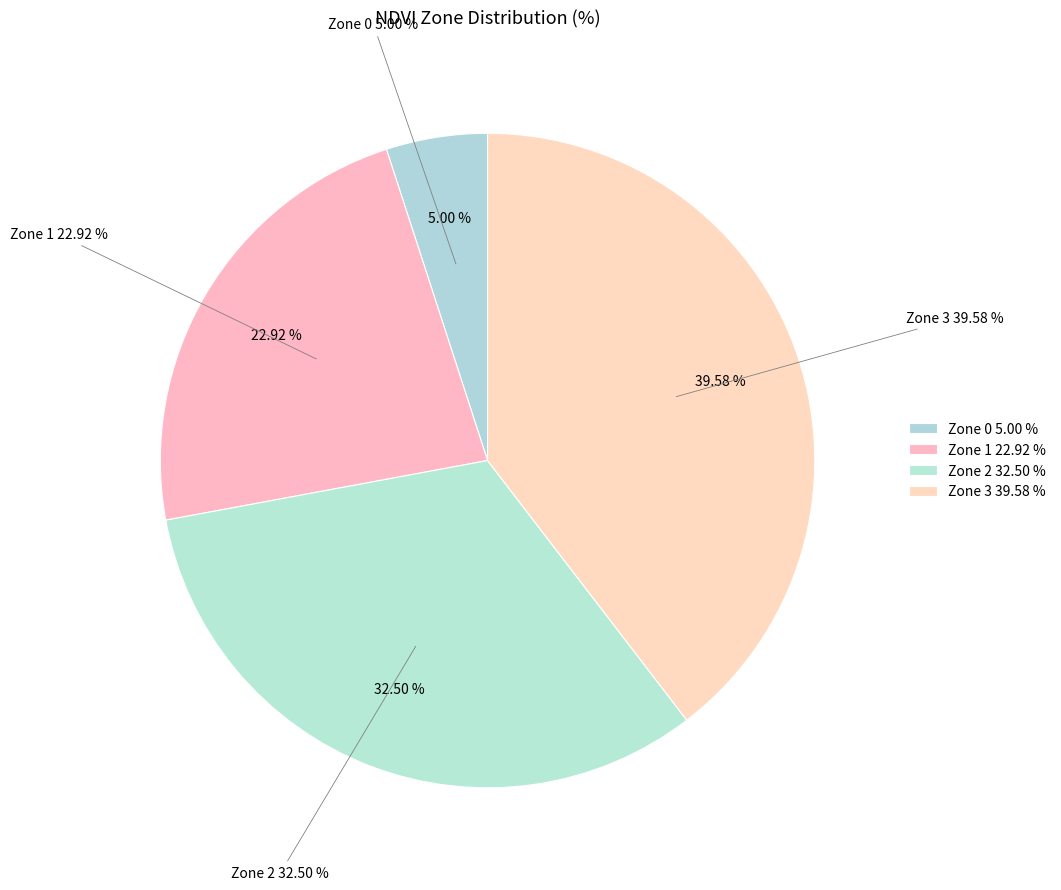

Is Zone 3 the majority of the pie?

No